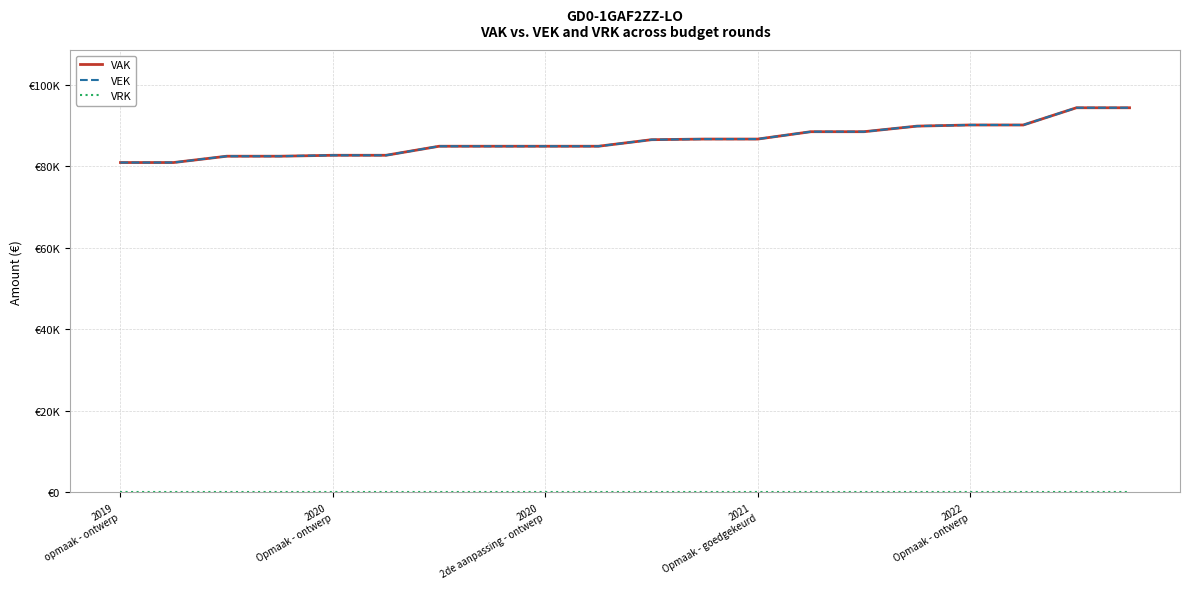

What is the minimum value for VAK?

80961